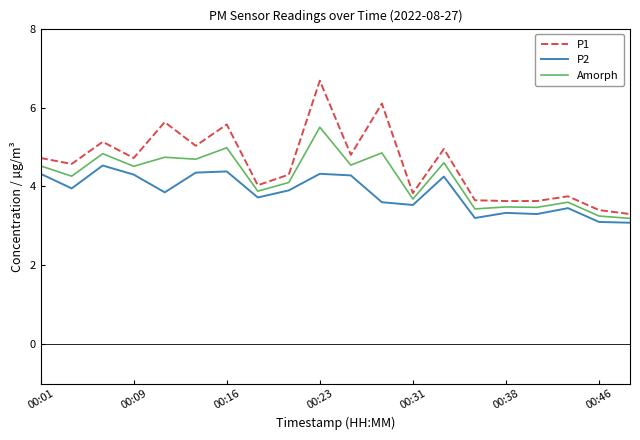

What is the lowest value of the P2 series?

3.1